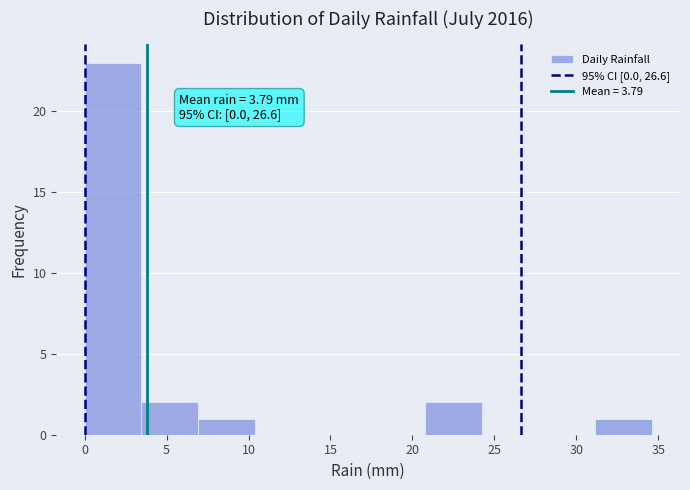

Over which range of the x-axis is the bar tallest?

0.0 to 3.5